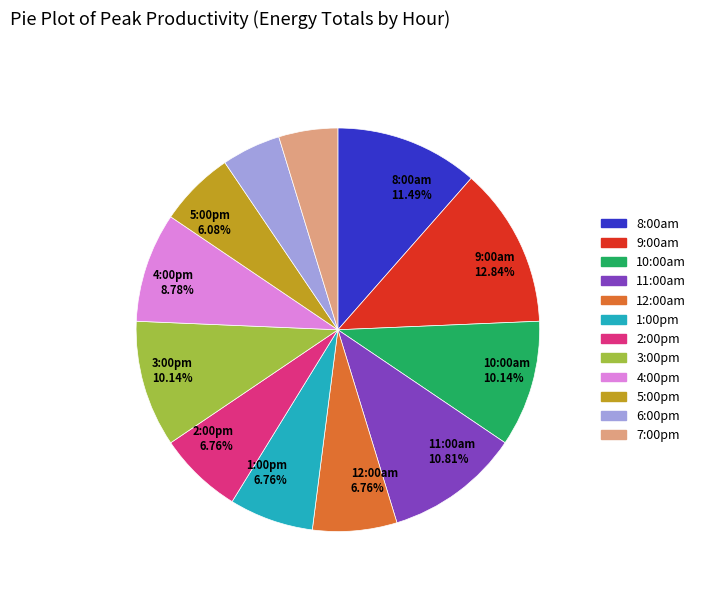

Is there a majority slice in this chart?

No